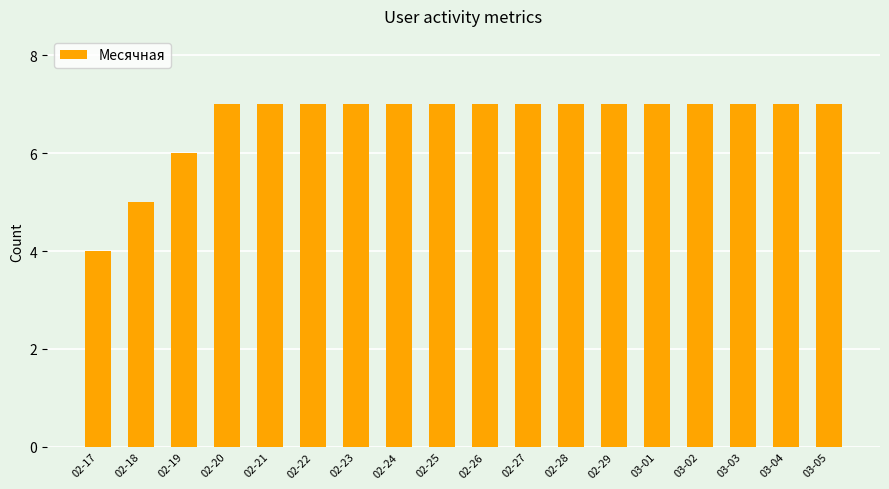

Are the bars grouped side by side (vs. stacked)?

No